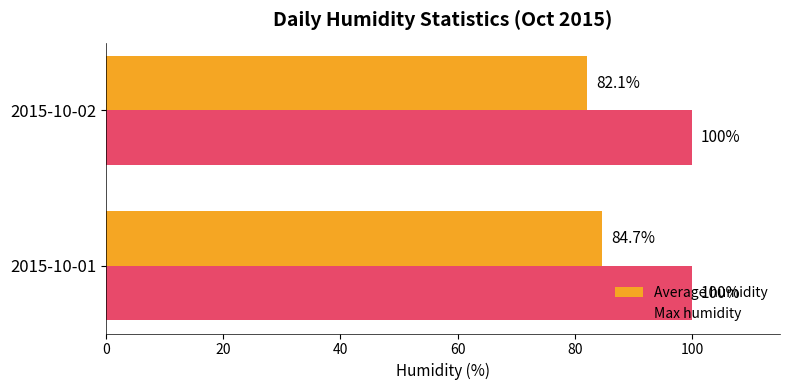

What is the difference between the maximum and minimum values in the Average humidity series?

2.6